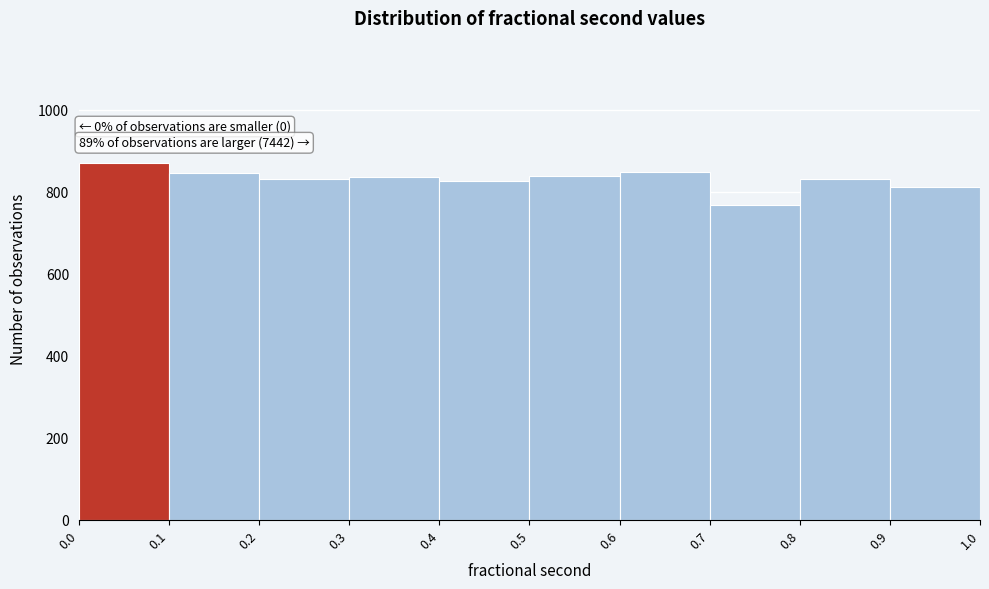

Over which range of the x-axis is the bar tallest?

0.0 to 0.1